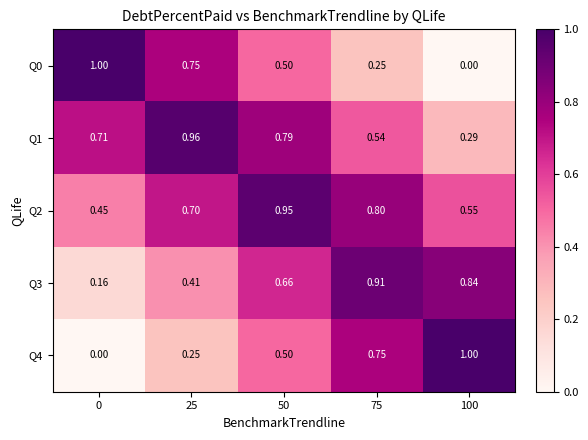

Is the value of Q3 at 100 greater than the value of Q0 at 25?

Yes